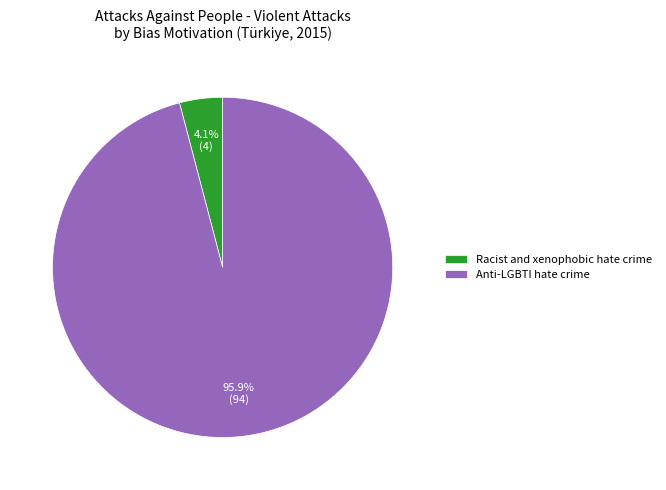

True or false: Racist and xenophobic hate crime accounts for 4% of the total.

True